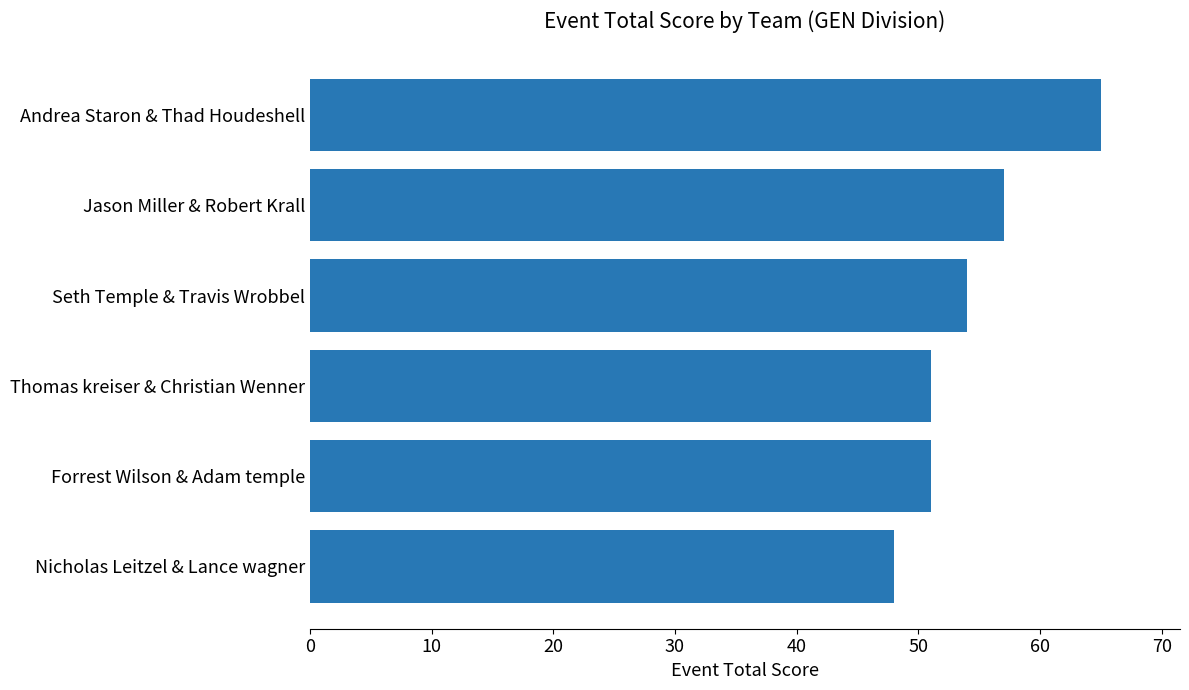

Reading bottom to top, extract all data points from this chart.

Nicholas Leitzel & Lance wagner=48	Forrest Wilson & Adam temple=51	Thomas kreiser & Christian Wenner=51	Seth Temple & Travis Wrobbel=54	Jason Miller & Robert Krall=57	Andrea Staron & Thad Houdeshell=65